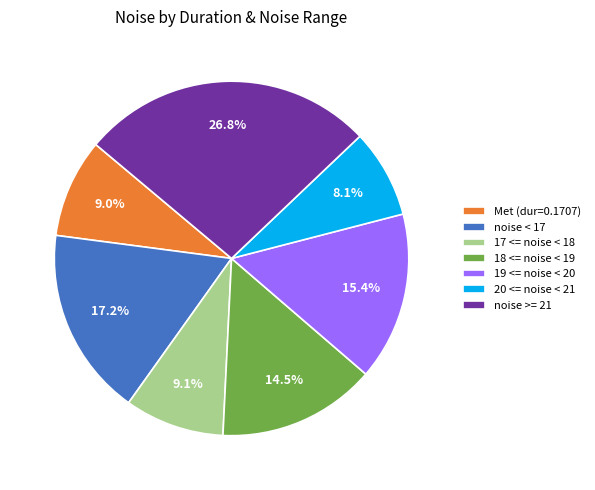

Combined, what portion of the pie is noise < 17 and noise >= 21?

44.0%